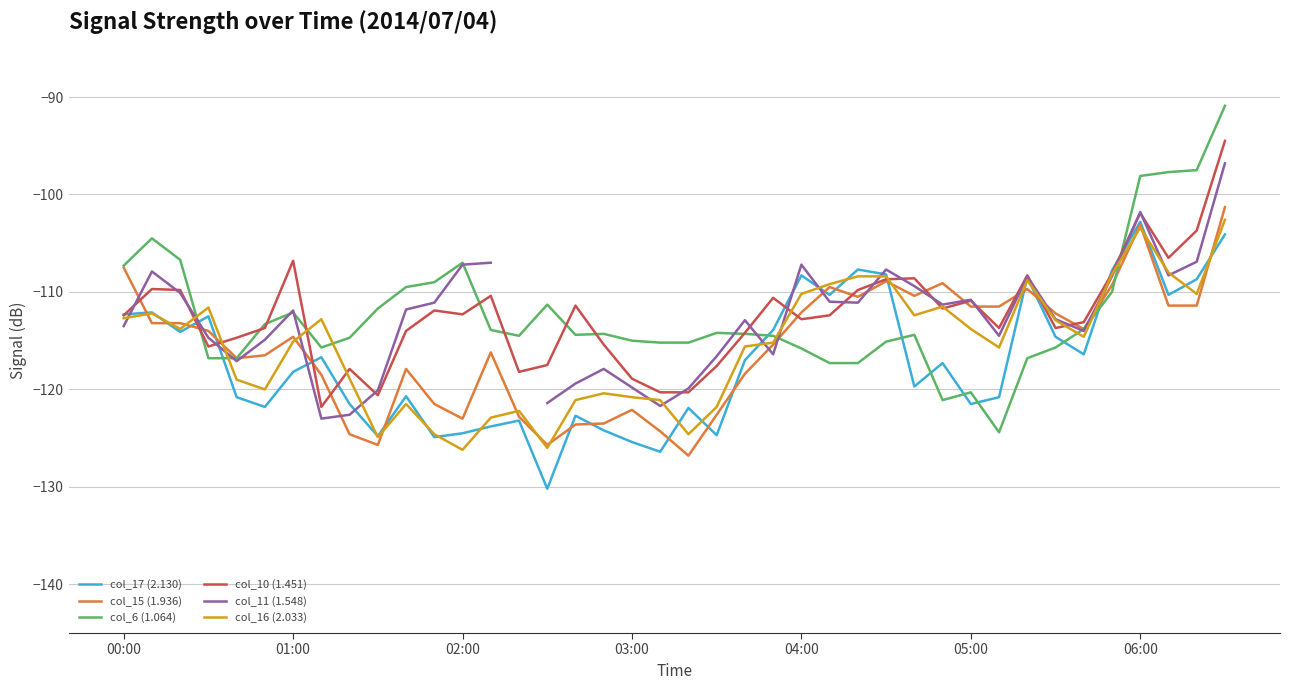

Between 23 and 13, which is larger?

23